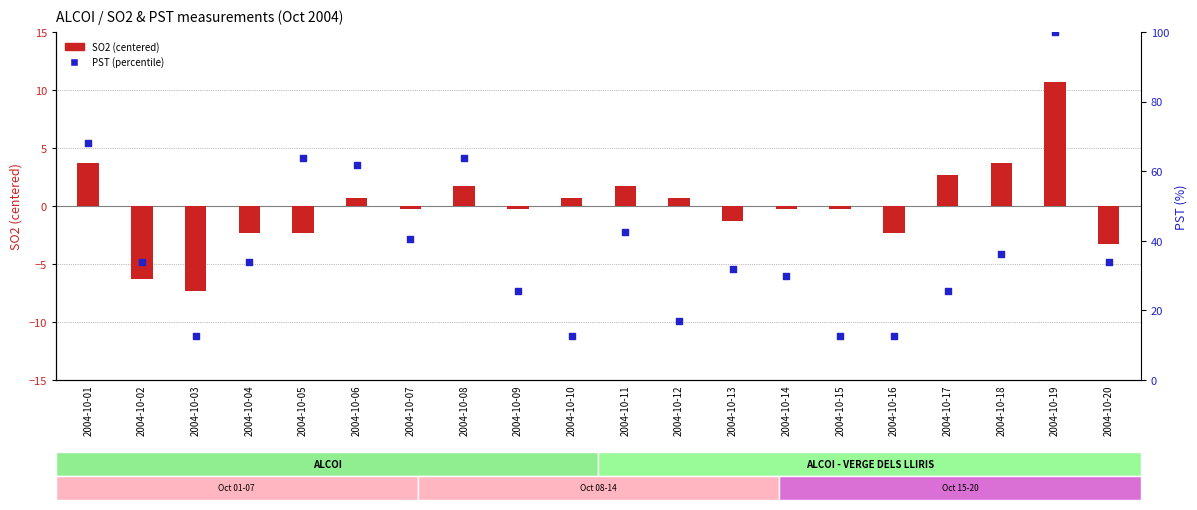

Which series contains the highest Y value?

PST (percentile)